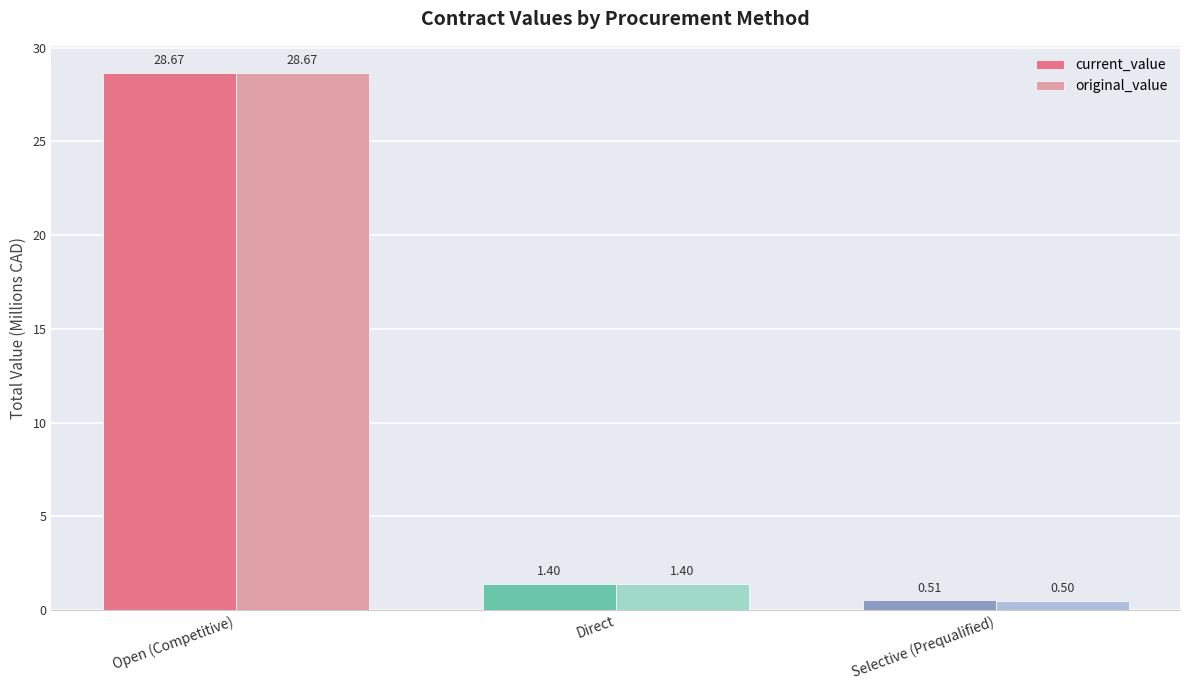

What is the label of the 2nd bar from the left?

Direct